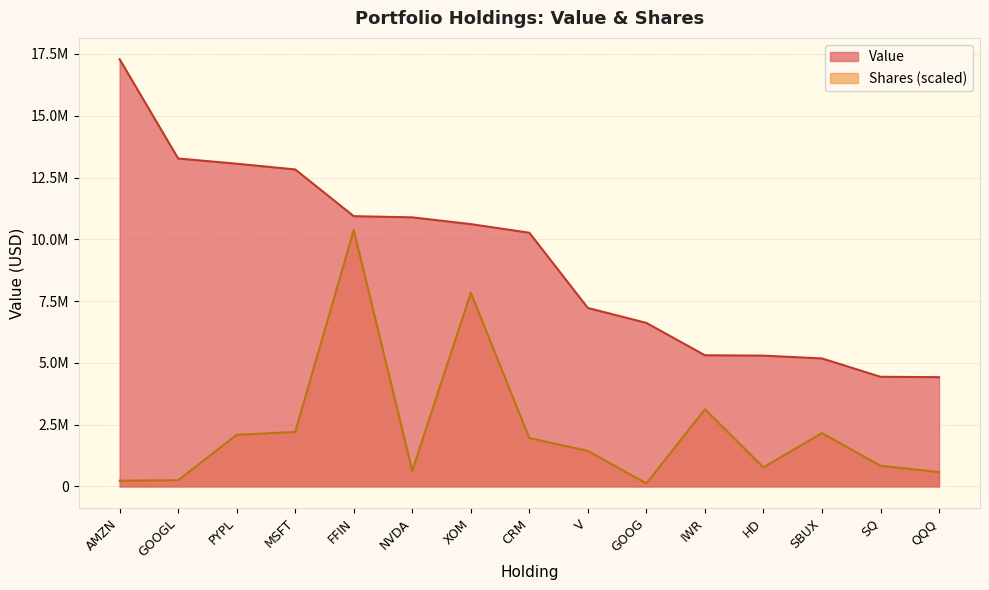

Which has a higher value, GOOGL or V?

GOOGL